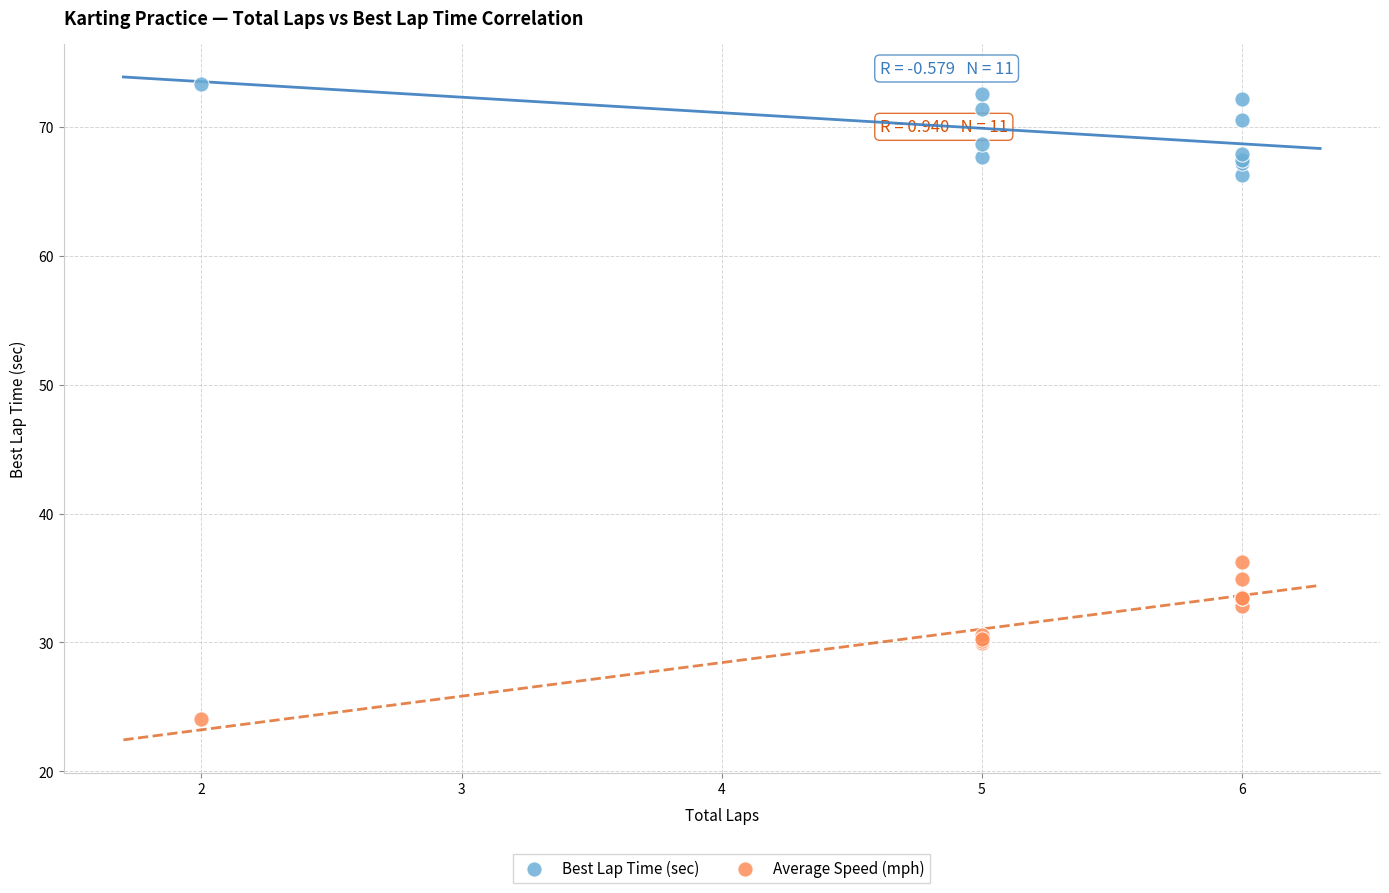

Across all series, what Y value is closest to 48?

36.2